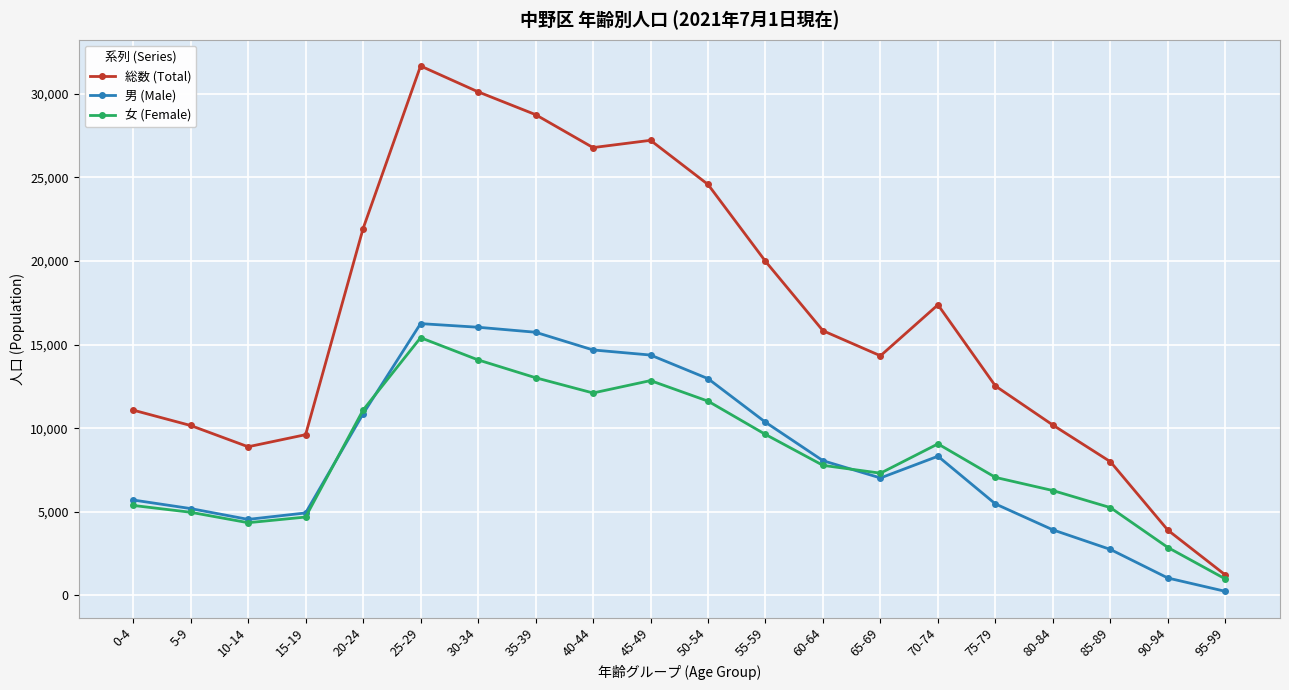

What is the total value across all series at 70-74?

34758